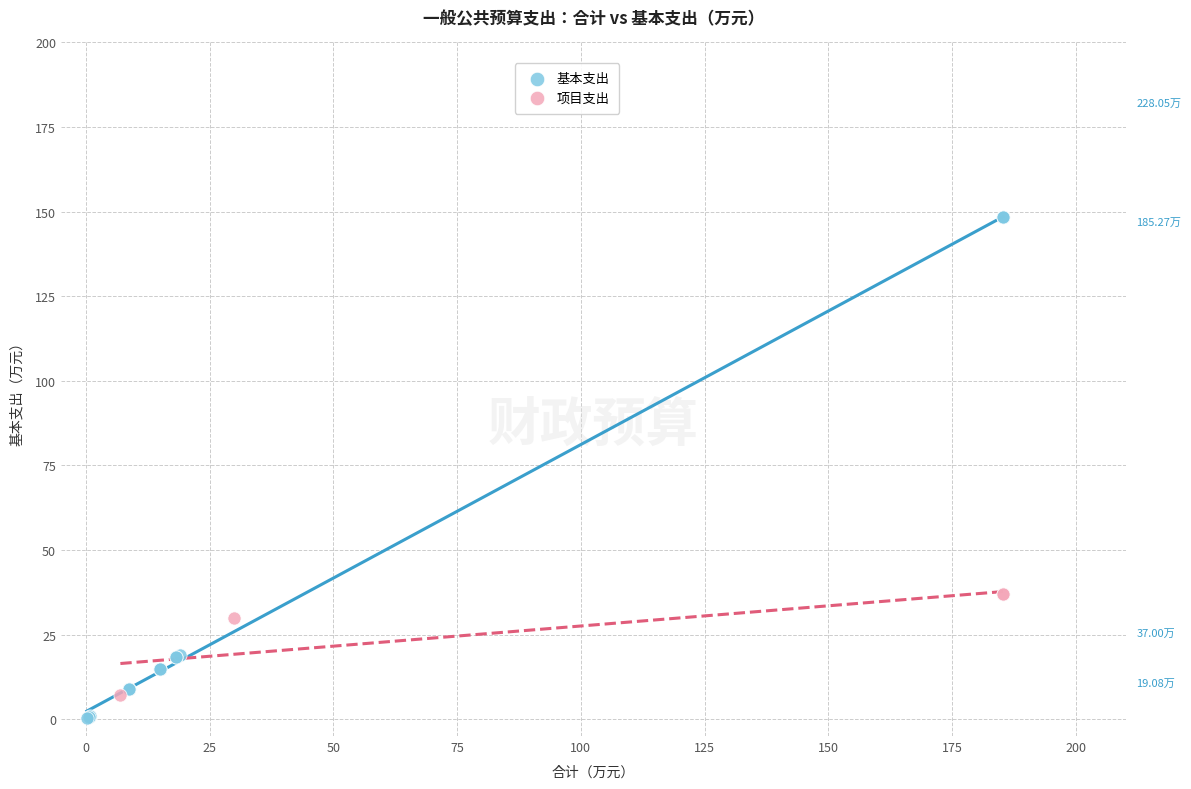

Which series has the largest Y range (max minus min)?

基本支出